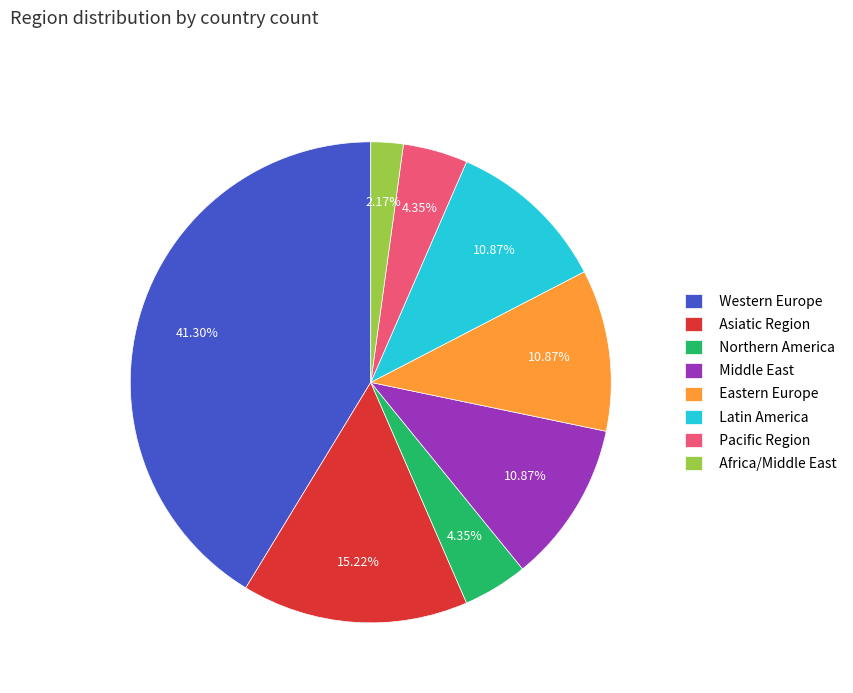

Is there any slice that represents more than half of the pie?

No